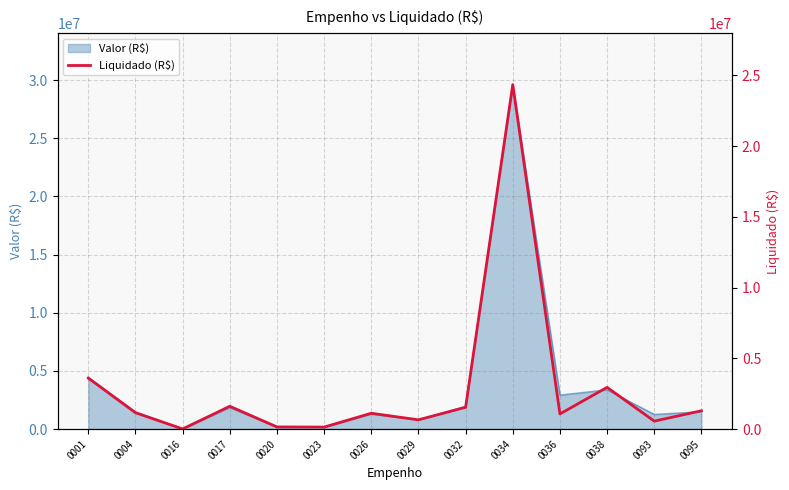

Count the number of categories in the chart.

14